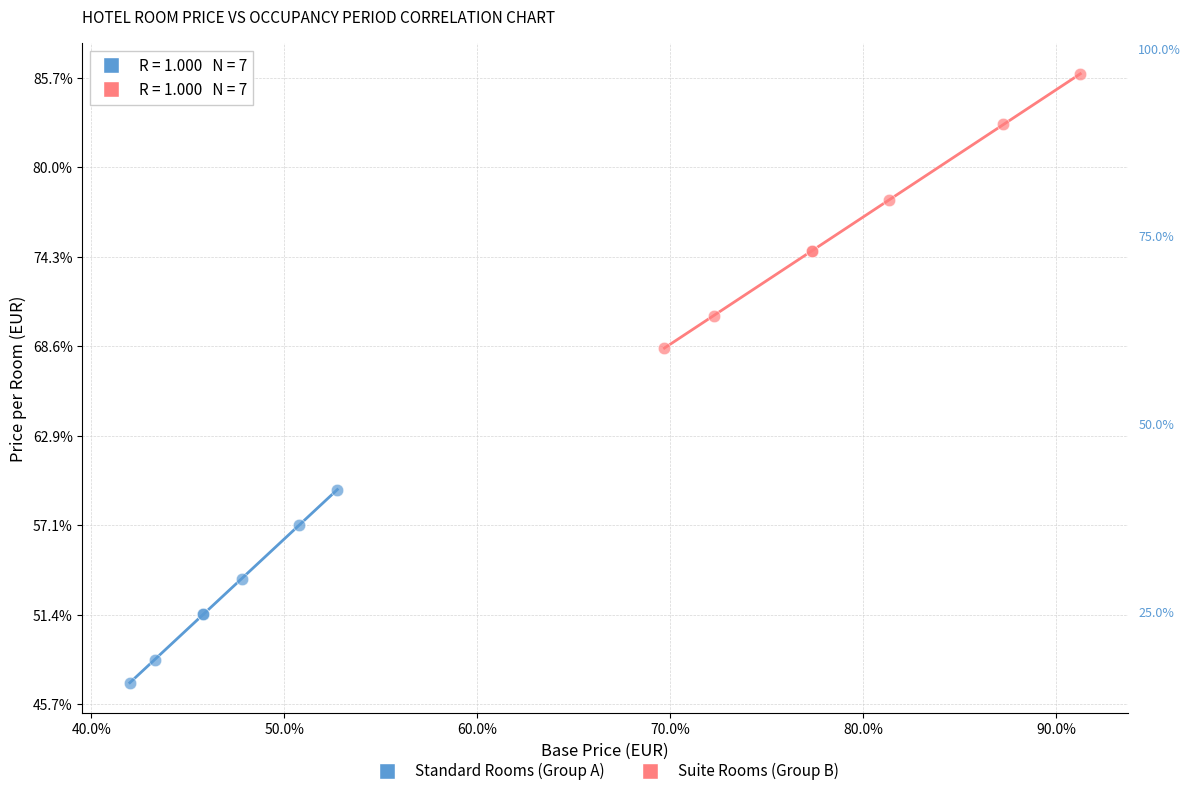

What are all the series names shown in the legend?

Standard Rooms (Group A), Suite Rooms (Group B)